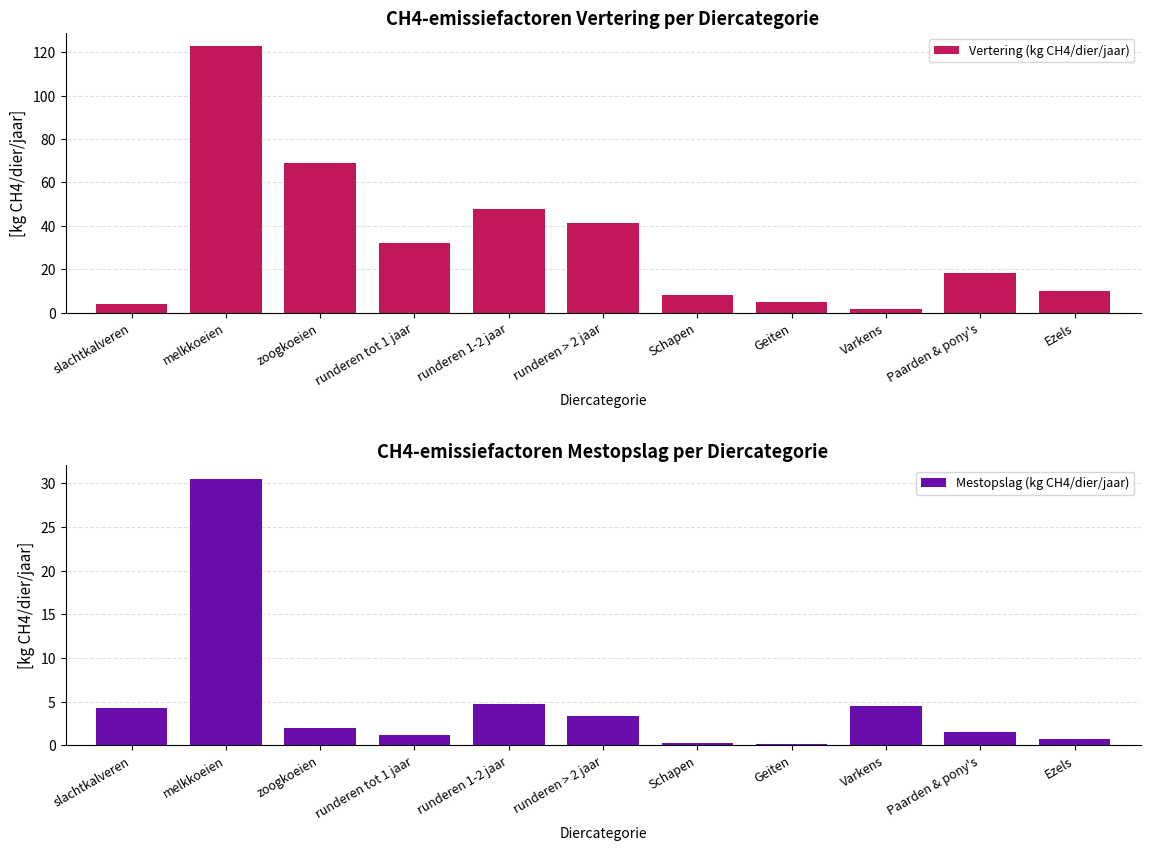

What is the sum of all Vertering (kg CH4/dier/jaar) values?

359.4